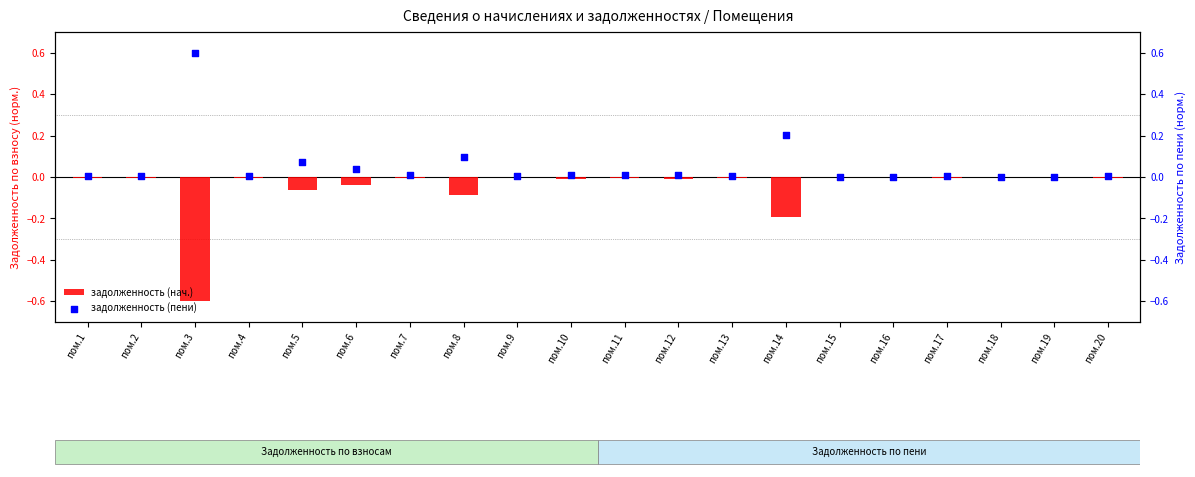

Which series has the widest spread of Y values?

задолженность (нач.)